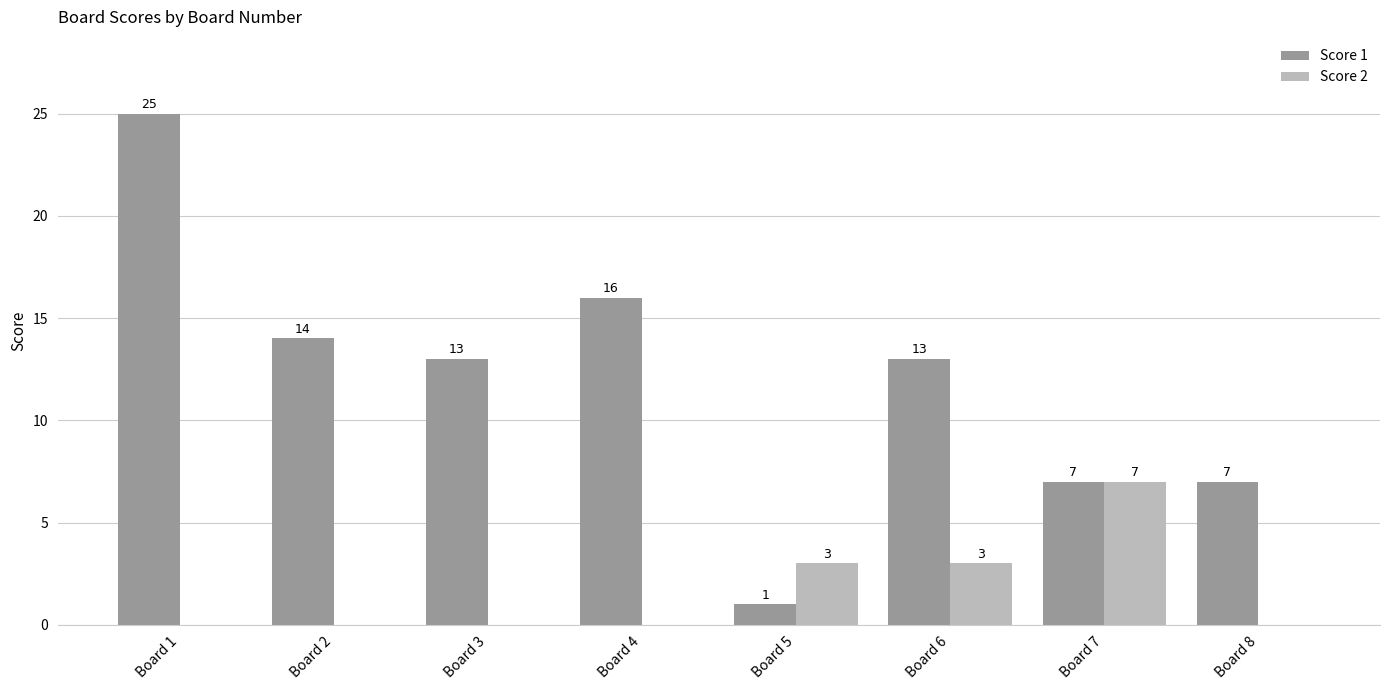

Between Board 1 and Board 4, which series saw the biggest shift?

Score 1